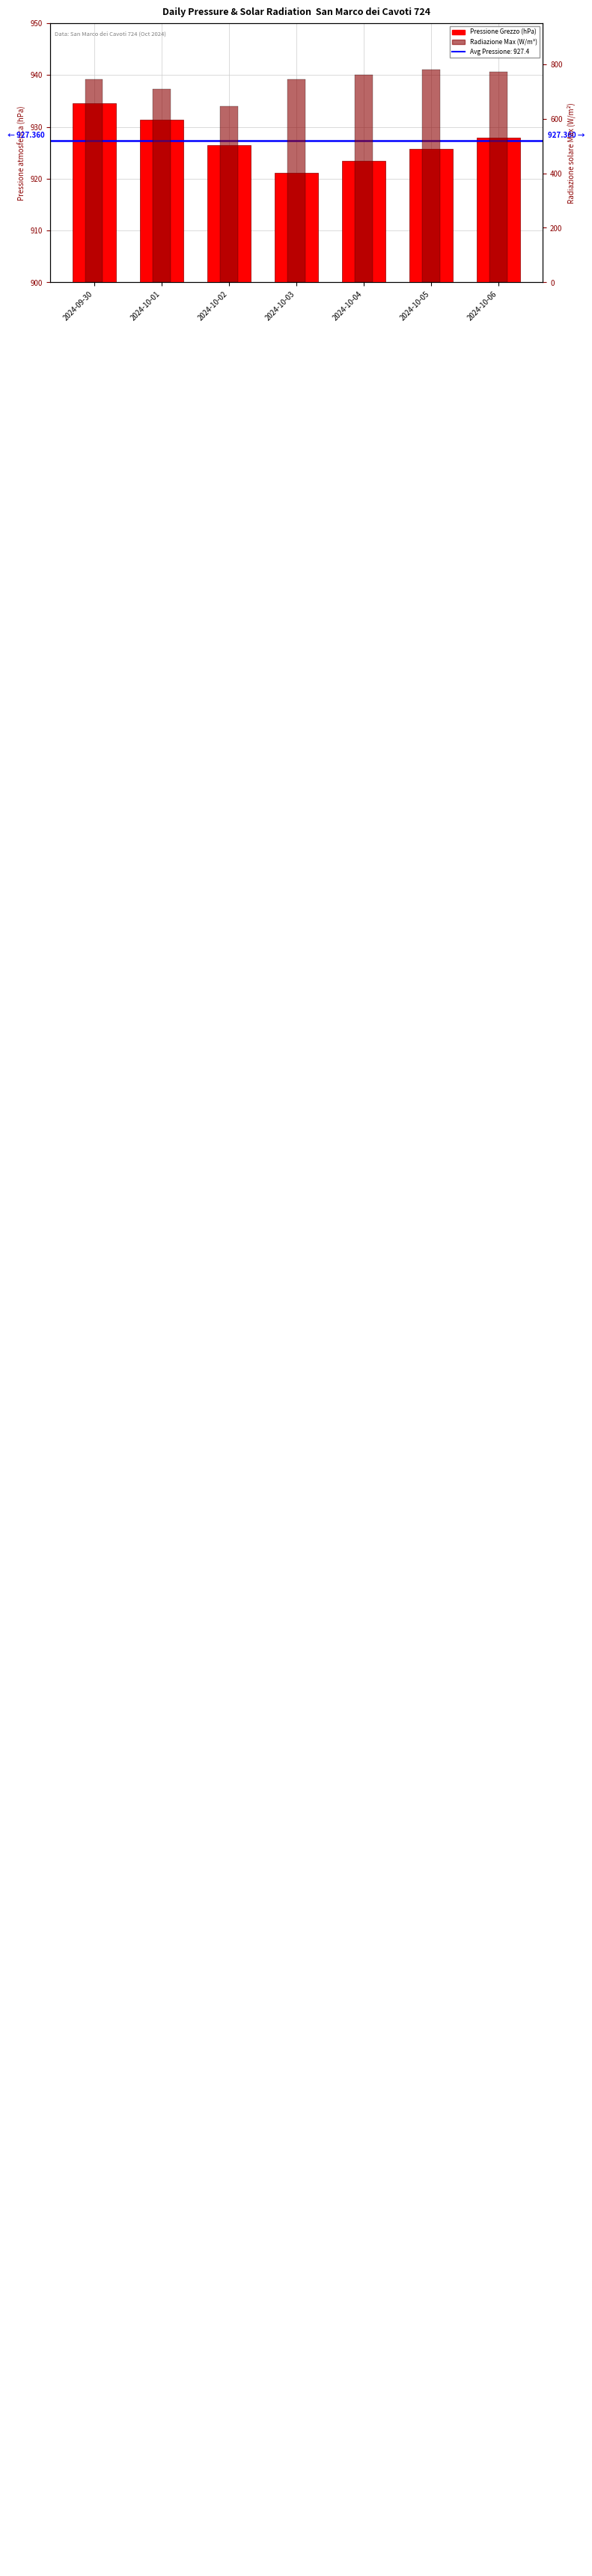

Rank the series at 2024-10-04 from lowest to highest value.

Radiazione Max (W/m2), Pressione Grezzo (hPa)